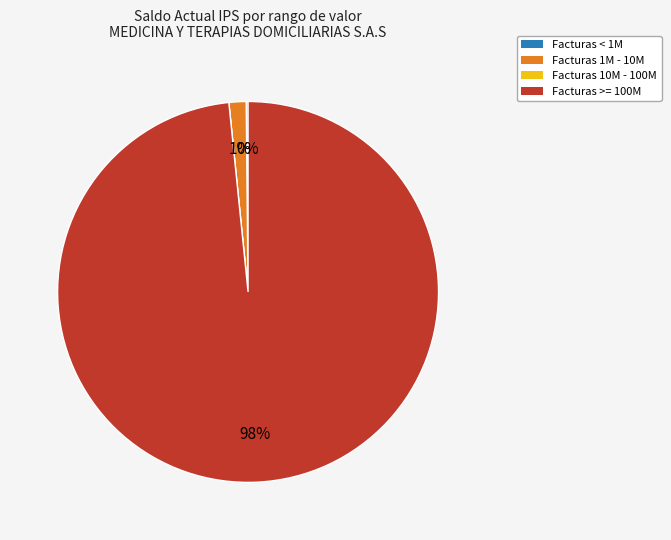

Does any single category account for the majority?

Yes